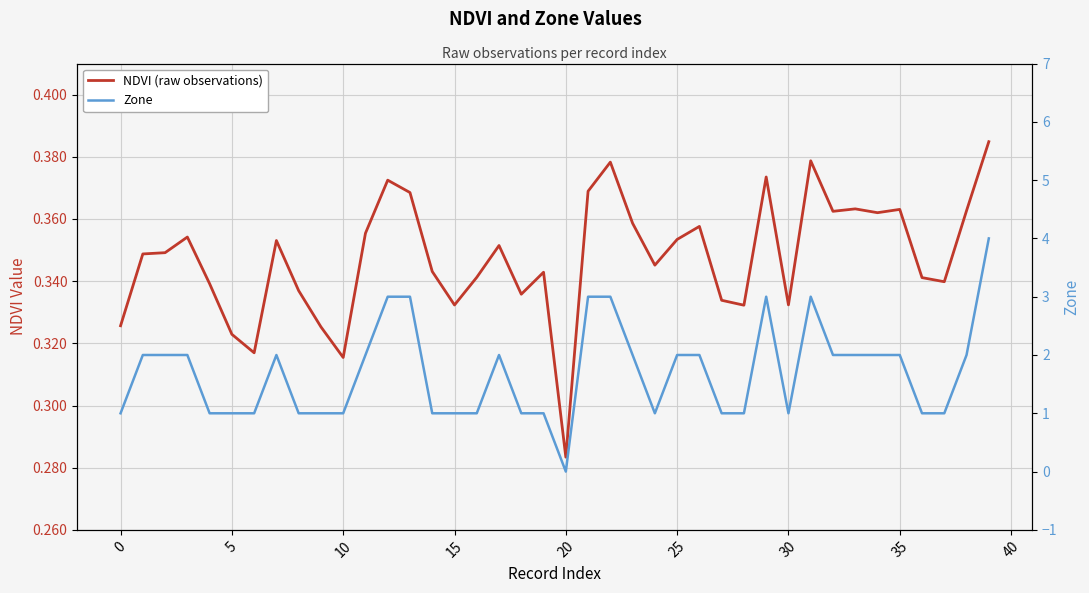

List the series in order of their overall mean, lowest first.

NDVI (raw observations), Zone